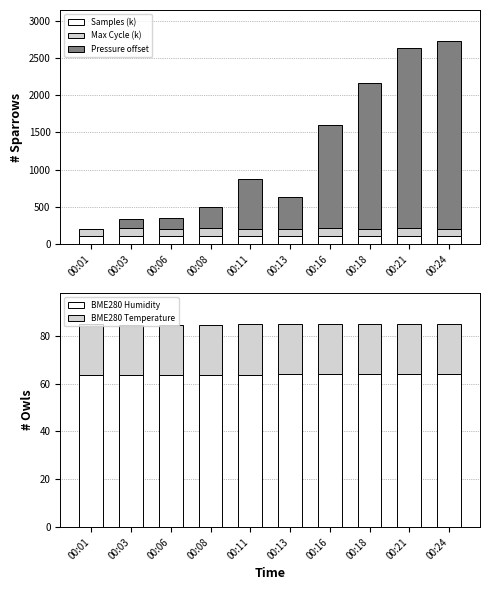

How many groups of bars are there?

10